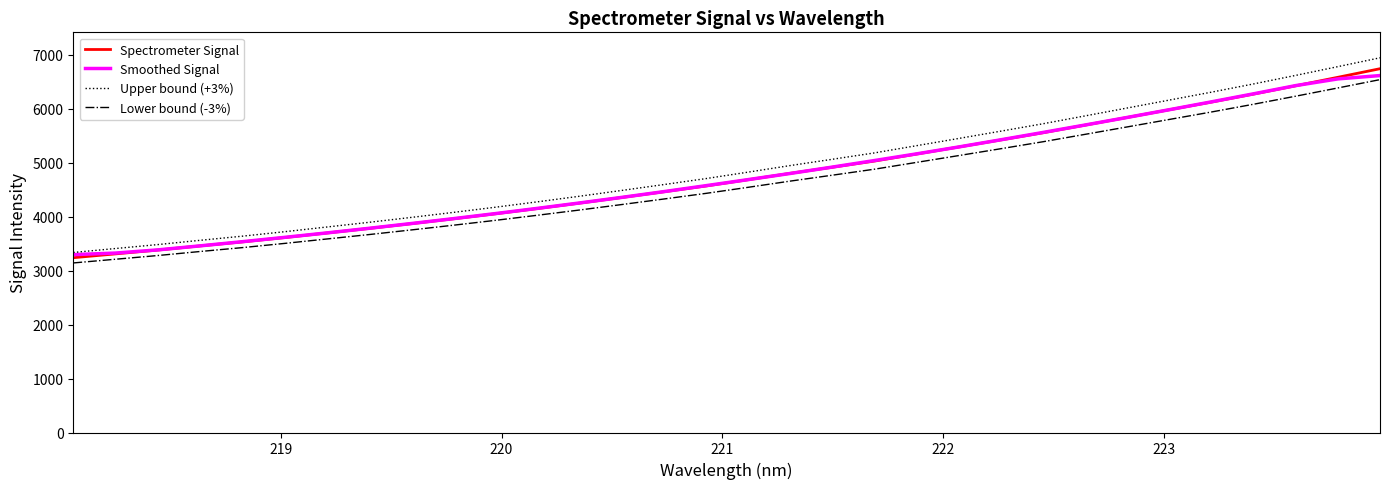

What is the minimum value shown in the chart?

3142.6